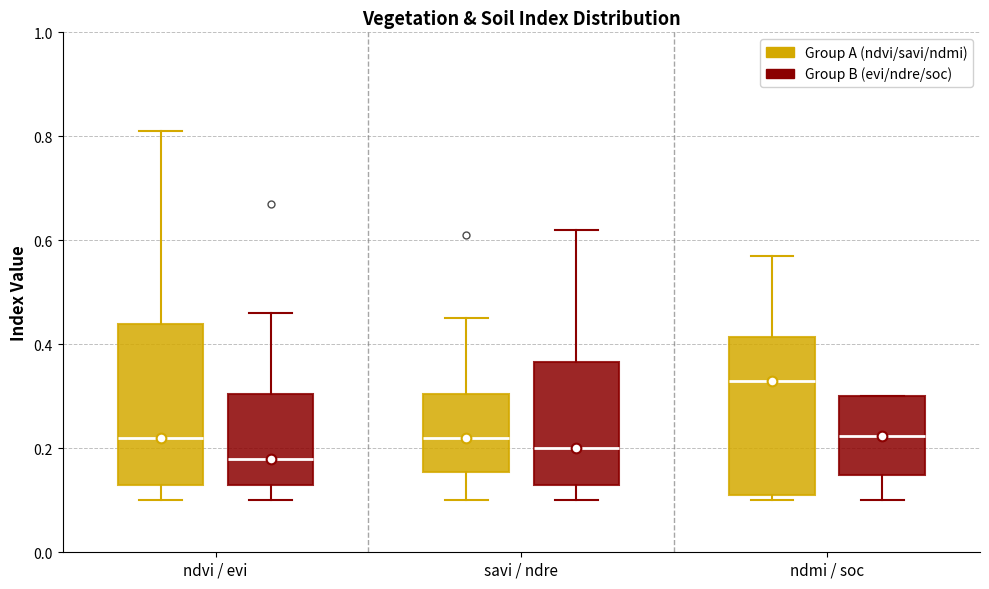

Reading left to right, transcribe this box plot: for each box, give where its median line is, the range the box spans, and where its two whiskers end, as read against the y-axis. The values are not printed on the chart, so give them approximately, as read against the axis.

ndvi / evi (Group A (ndvi/savi/ndmi)): median 0.22, box 0.14 to 0.44, whiskers 0.10 to 0.82
ndvi / evi (Group B (evi/ndre/soc)): median 0.18, box 0.14 to 0.30, whiskers 0.10 to 0.46
savi / ndre (Group A (ndvi/savi/ndmi)): median 0.22, box 0.16 to 0.30, whiskers 0.10 to 0.46
savi / ndre (Group B (evi/ndre/soc)): median 0.20, box 0.14 to 0.36, whiskers 0.10 to 0.62
ndmi / soc (Group A (ndvi/savi/ndmi)): median 0.34, box 0.12 to 0.42, whiskers 0.10 to 0.58
ndmi / soc (Group B (evi/ndre/soc)): median 0.22, box 0.14 to 0.30, whiskers 0.10 to 0.30